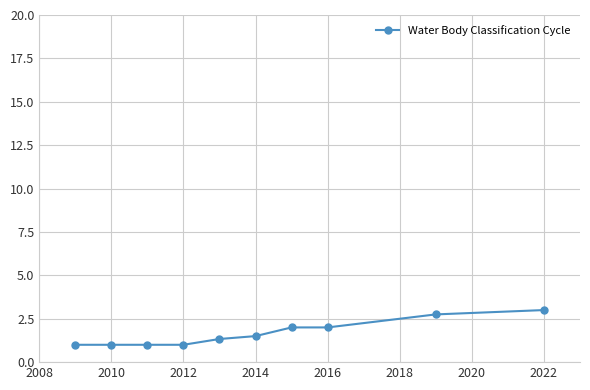

Reading left to right, what are all the values shown in this chart?

1.0	1.0	1.0	1.0	1.3	1.5	2.0	2.0	2.8	3.0